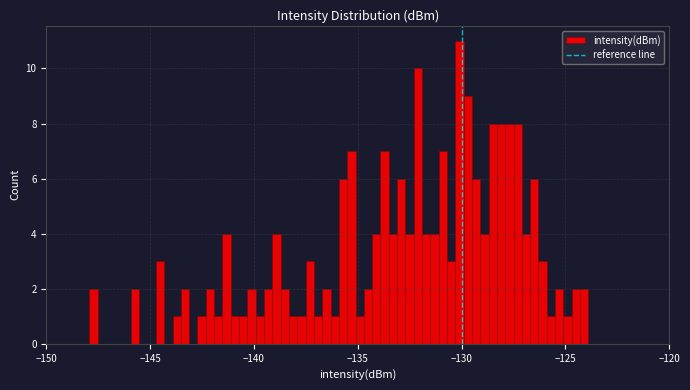

Read against the x-axis, roughly where is the centre of the tallest bar?

-130.0